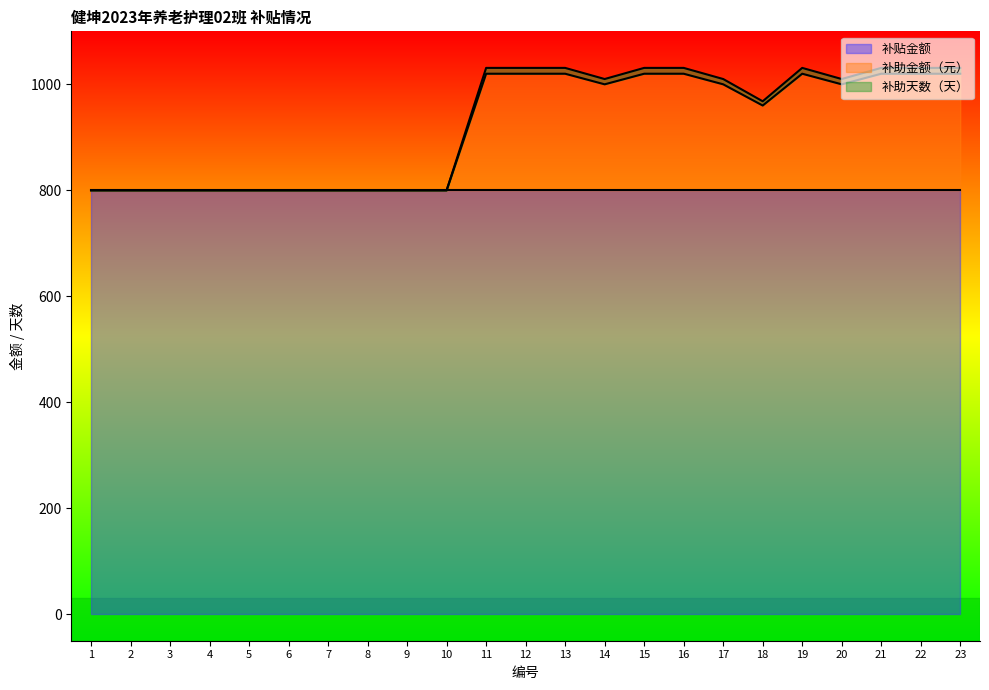

What is the lowest value of the 补贴金额 series?

800